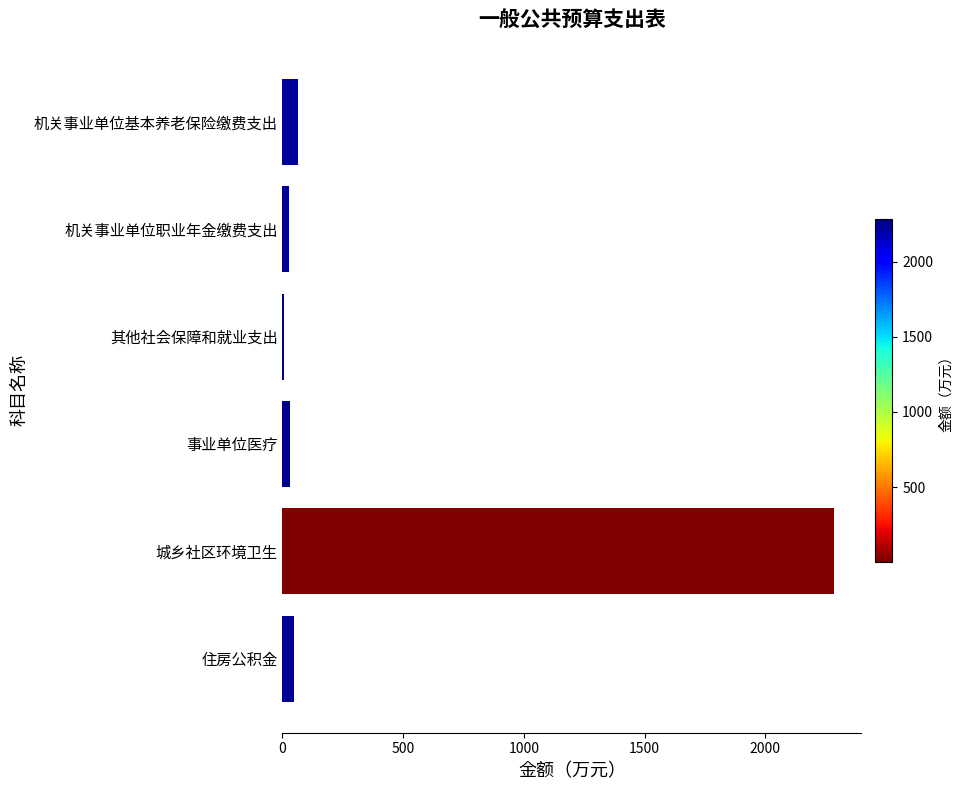

The chart shows a value of 2284.1 at 城乡社区环境卫生. True or false?

True